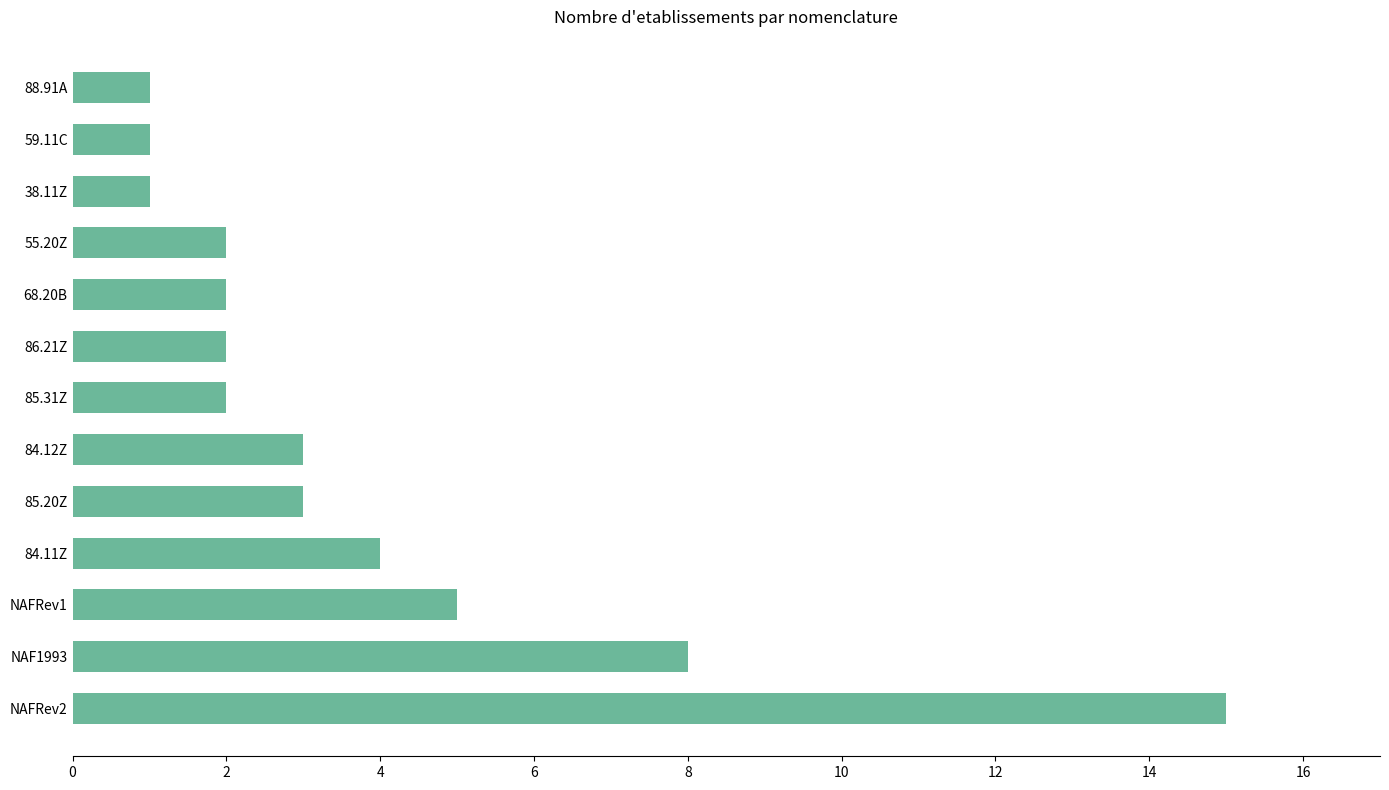

Which has a higher value, 59.11C or 68.20B?

68.20B